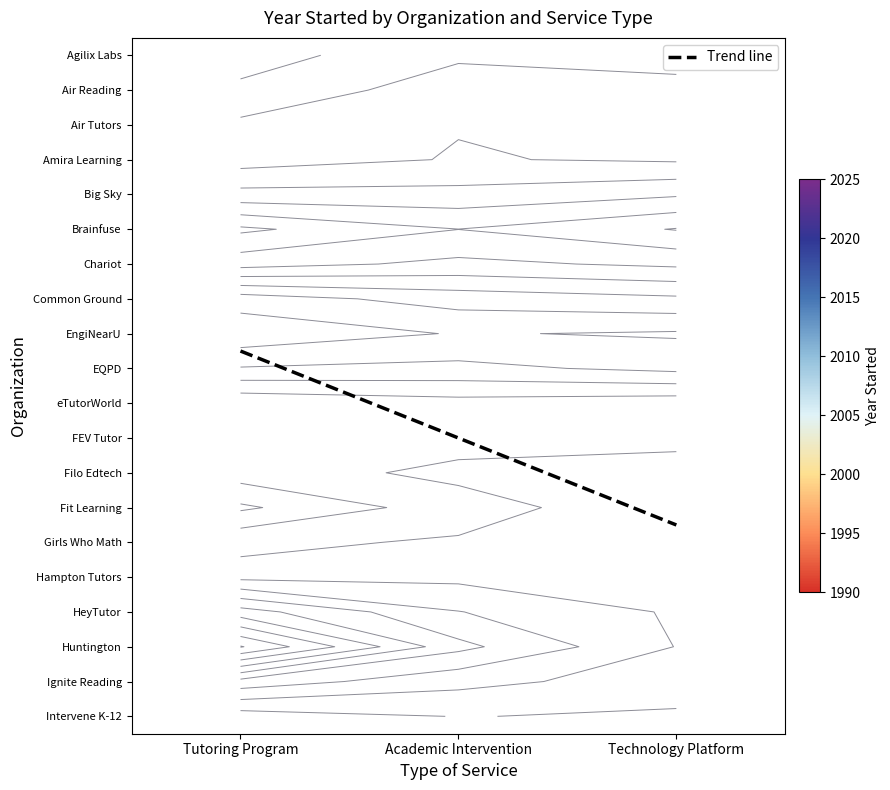

Which series changed the most between 1 and 24?

Technology Platform